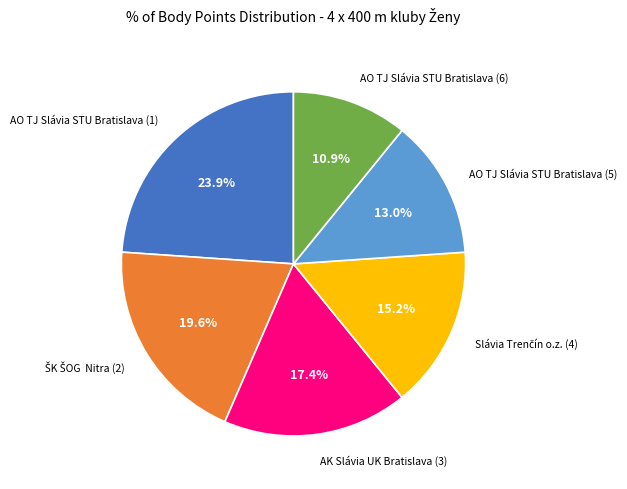

Is there a majority slice in this chart?

No